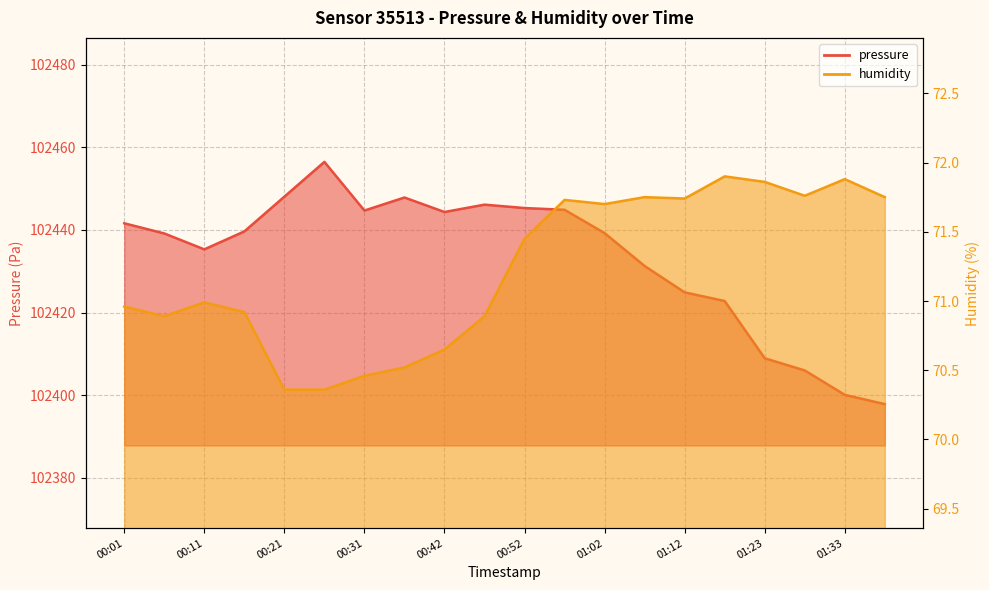

At which category is the sum across all series the highest?

00:26